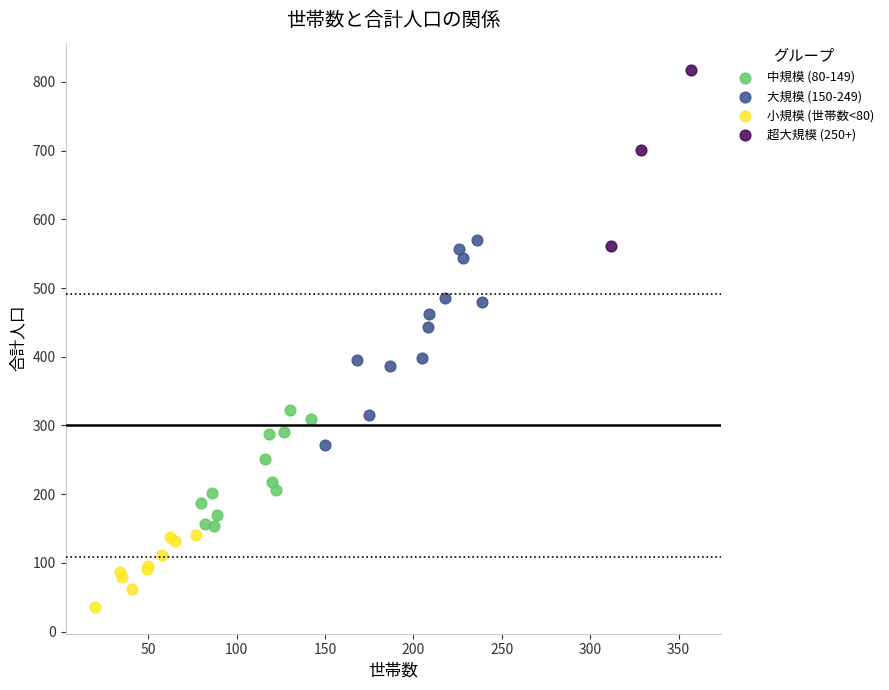

Which series reaches the maximum Y coordinate?

超大規模 (250+)